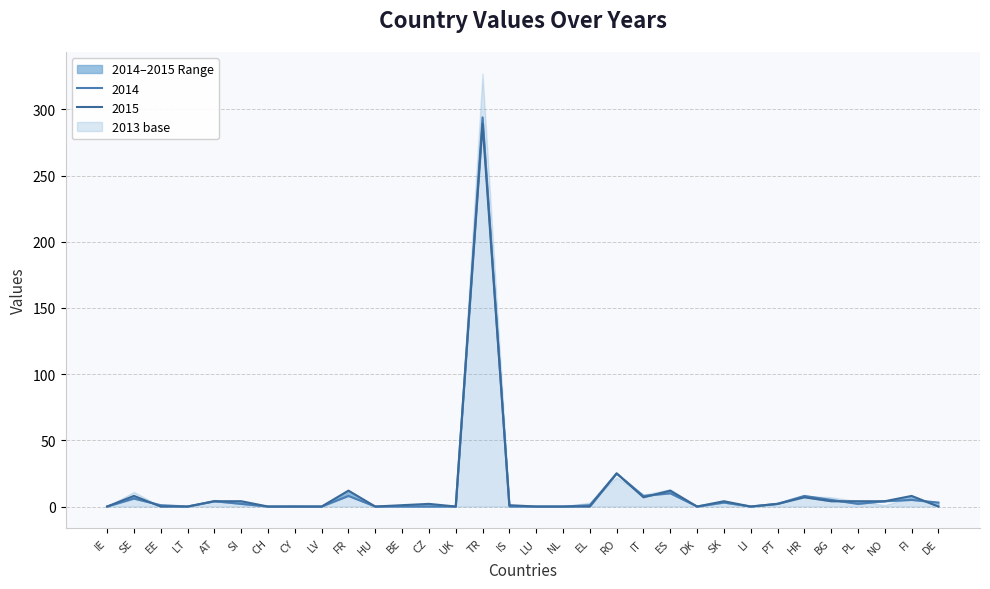

In 2015, how many points are lower than both neighbors (excluding endpoints)?

5